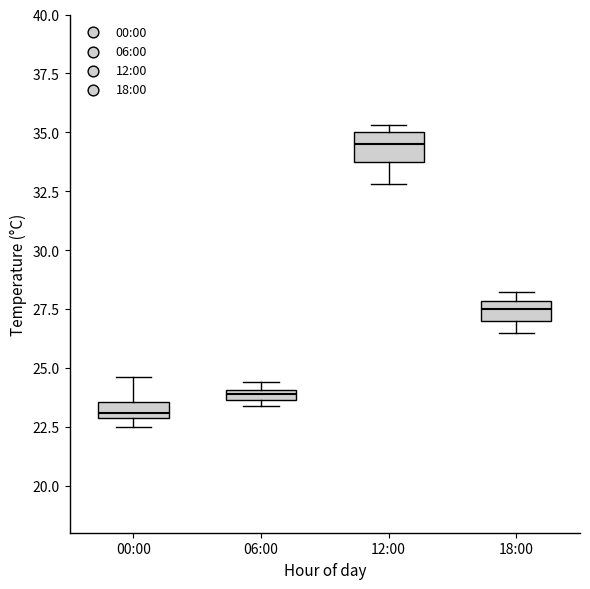

Which box has the highest median line?

12:00